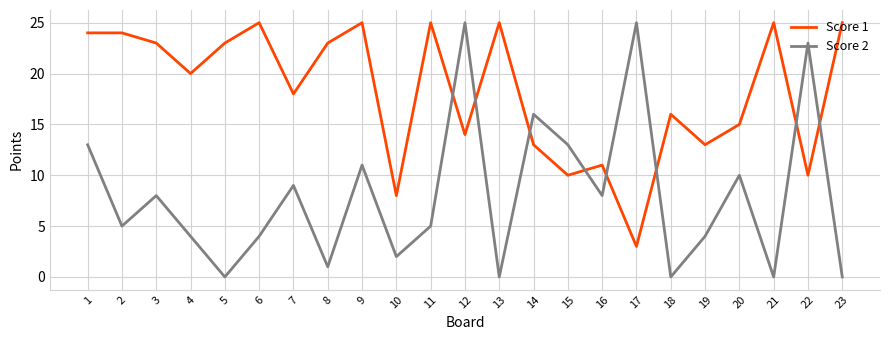

Where is Score 1 nearest to the value 14?

12